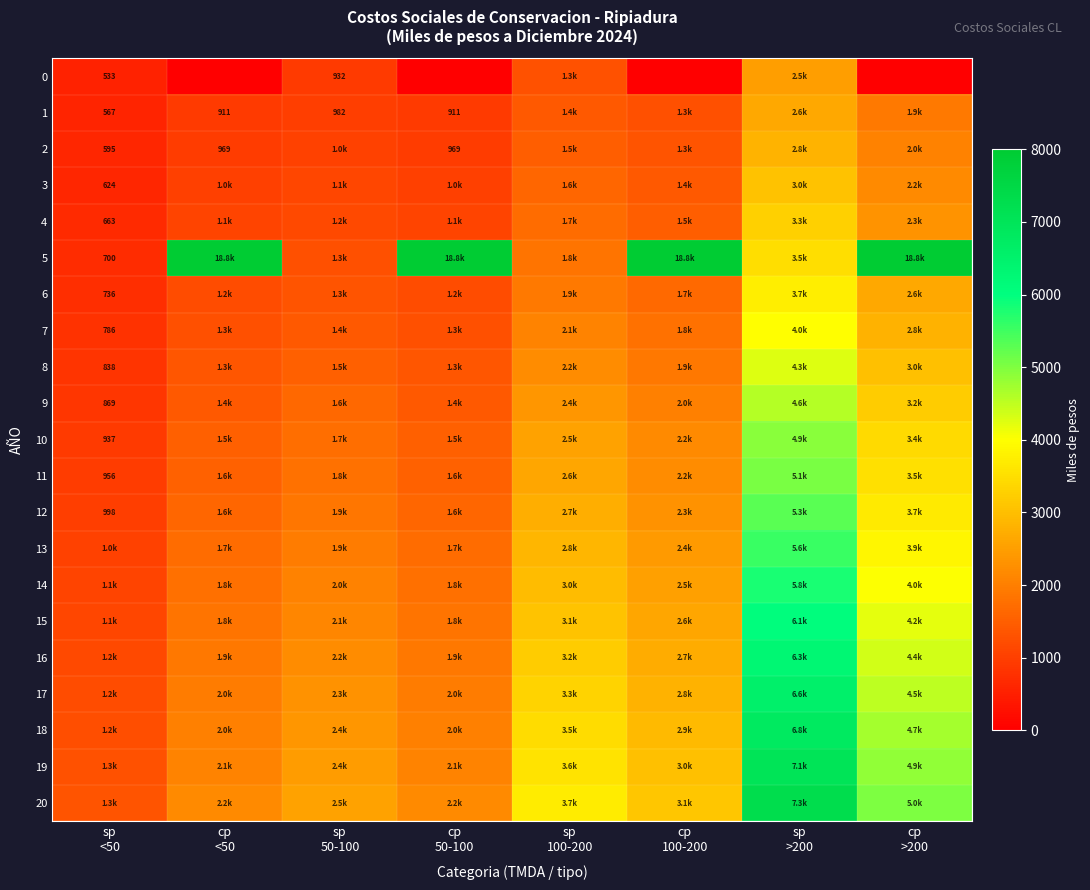

List the labels in order of 16 value, smallest first.

sp <50, cp <50, cp 50-100, sp 50-100, cp 100-200, sp 100-200, cp >200, sp >200